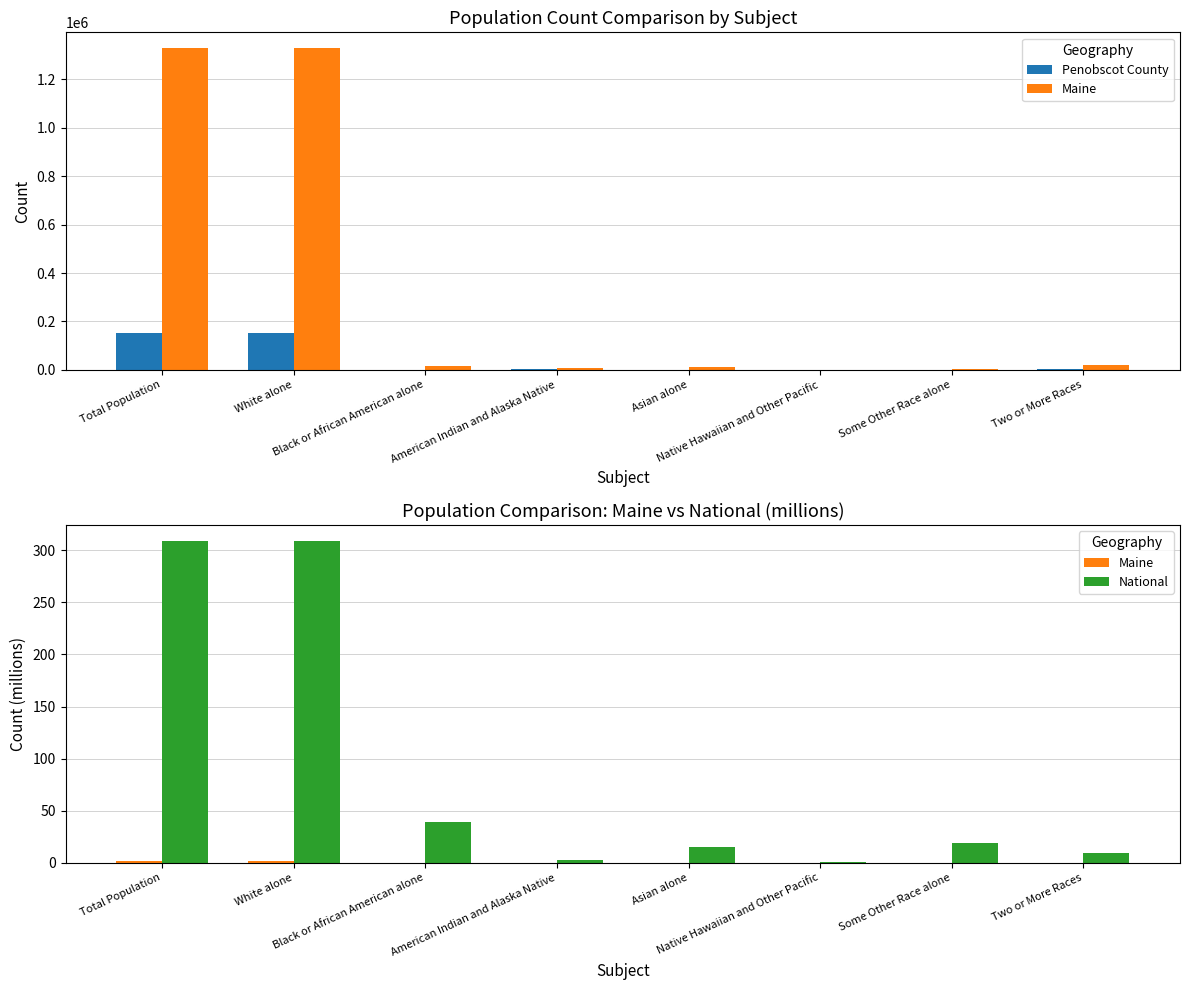

What is the difference between the National values at Black or African American alone and Two or More Races?

29.9